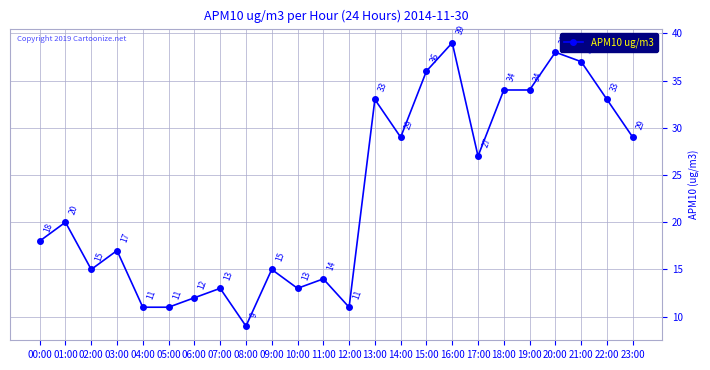

What is the sum of all values?

548